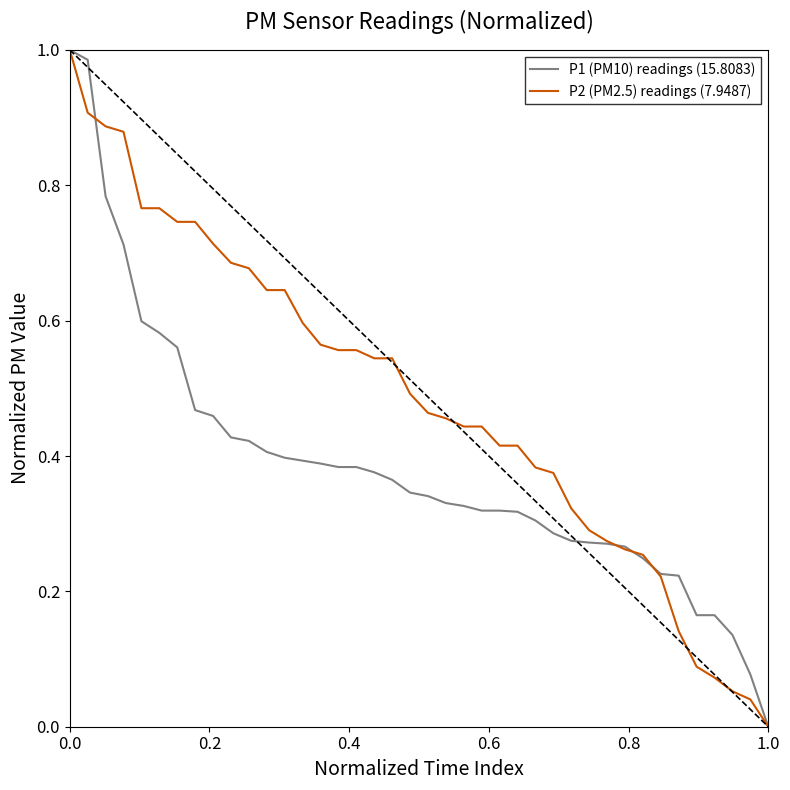

Which series has the largest total across all categories?

P2 (PM2.5) readings (7.9487)